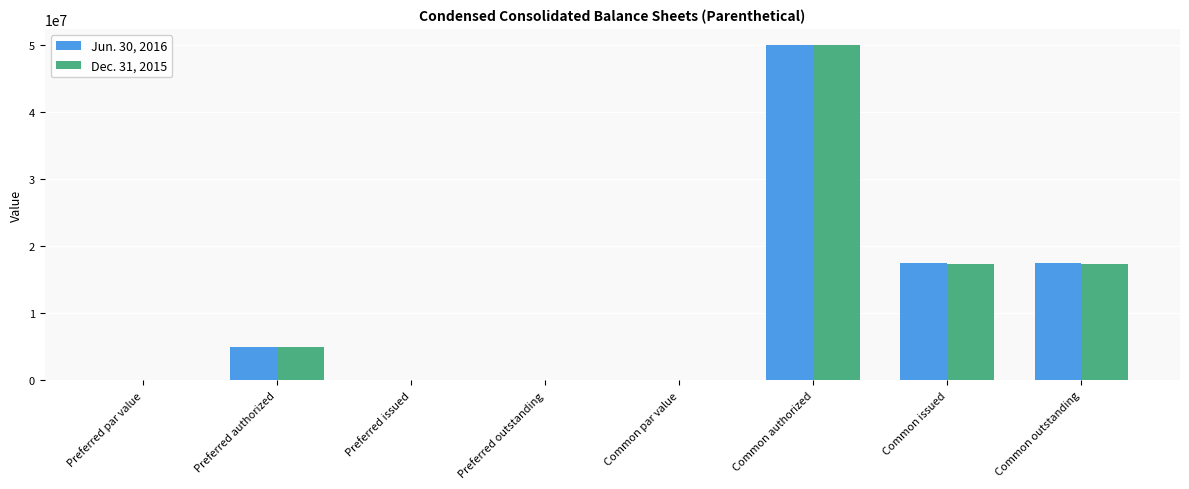

The Jun. 30, 2016 series shows 11674191.0 at Common authorized. True or false?

False